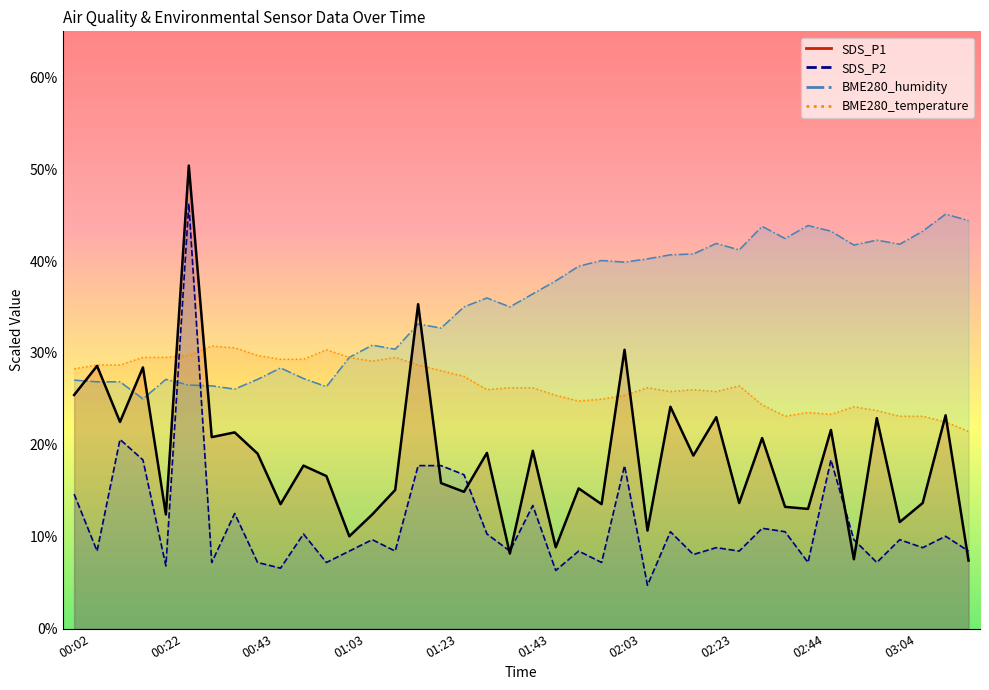

Reading left to right, what are all the values shown in this chart?

SDS_P1: 00:02=25.4	00:07=28.6	00:12=22.5	00:17=28.4	00:22=12.4	00:27=50.4	00:33=20.8	00:38=21.4	00:43=19.0	00:48=13.5	00:53=17.7	00:58=16.6	01:03=10.1	01:08=12.4	01:13=15.1	01:18=35.3	01:23=15.8	01:28=14.9	01:33=19.1	01:38=8.2	01:43=19.4	01:48=8.9	01:53=15.3	01:58=13.5	02:03=30.3	02:08=10.7	02:13=24.1	02:18=18.8	02:23=23.0	02:29=13.7	02:34=20.7	02:39=13.3	02:44=13.0	02:49=21.6	02:54=7.6	02:59=22.9	03:04=11.6	03:09=13.7	03:14=23.2	03:19=7.4
SDS_P2: 00:02=14.6	00:07=8.4	00:12=20.6	00:17=18.4	00:22=6.8	00:27=46.3	00:33=7.2	00:38=12.5	00:43=7.2	00:48=6.6	00:53=10.3	00:58=7.2	01:03=8.4	01:08=9.7	01:13=8.4	01:18=17.7	01:23=17.7	01:28=16.7	01:33=10.3	01:38=8.4	01:43=13.4	01:48=6.3	01:53=8.4	01:58=7.2	02:03=17.7	02:08=4.7	02:13=10.5	02:18=8.1	02:23=8.8	02:29=8.4	02:34=10.9	02:39=10.5	02:44=7.2	02:49=18.4	02:54=9.7	02:59=7.2	03:04=9.7	03:09=8.8	03:14=10.1	03:19=8.4
BME280_humidity: 00:02=27.0	00:07=26.9	00:12=26.9	00:17=25.0	00:22=27.1	00:27=26.5	00:33=26.4	00:38=26.1	00:43=27.1	00:48=28.4	00:53=27.2	00:58=26.3	01:03=29.5	01:08=30.8	01:13=30.4	01:18=33.2	01:23=32.7	01:28=35.0	01:33=36.0	01:38=35.0	01:43=36.4	01:48=37.8	01:53=39.4	01:58=40.1	02:03=39.9	02:08=40.2	02:13=40.7	02:18=40.8	02:23=41.9	02:29=41.2	02:34=43.8	02:39=42.5	02:44=43.9	02:49=43.2	02:54=41.7	02:59=42.3	03:04=41.8	03:09=43.2	03:14=45.1	03:19=44.4
BME280_temperature: 00:02=28.3	00:07=28.7	00:12=28.7	00:17=29.5	00:22=29.5	00:27=29.7	00:33=30.8	00:38=30.6	00:43=29.7	00:48=29.3	00:53=29.3	00:58=30.3	01:03=29.5	01:08=29.1	01:13=29.5	01:18=28.7	01:23=28.1	01:28=27.5	01:33=26.0	01:38=26.2	01:43=26.2	01:48=25.4	01:53=24.8	01:58=25.0	02:03=25.4	02:08=26.2	02:13=25.8	02:18=26.0	02:23=25.8	02:29=26.4	02:34=24.4	02:39=23.1	02:44=23.5	02:49=23.3	02:54=24.1	02:59=23.7	03:04=23.1	03:09=23.1	03:14=22.5	03:19=21.5